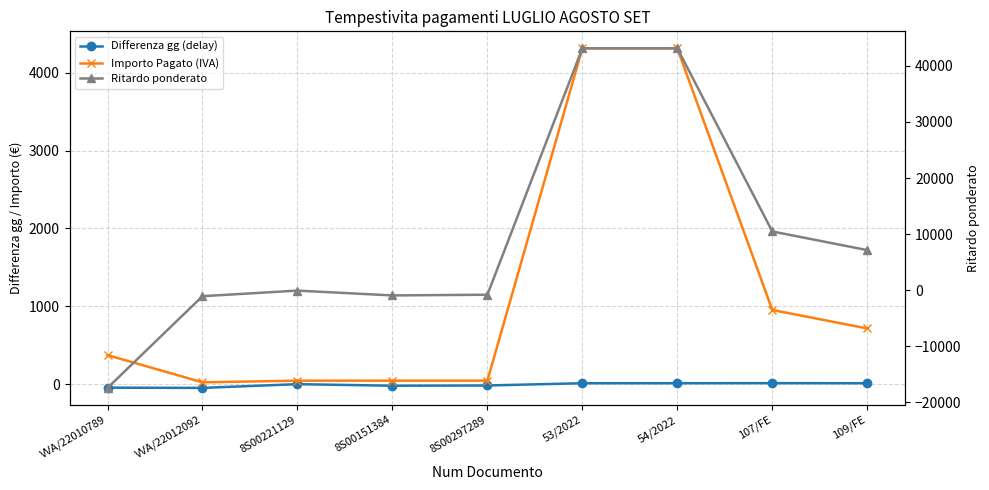

What is the label of the 1st point from the left?

VVA/22010789